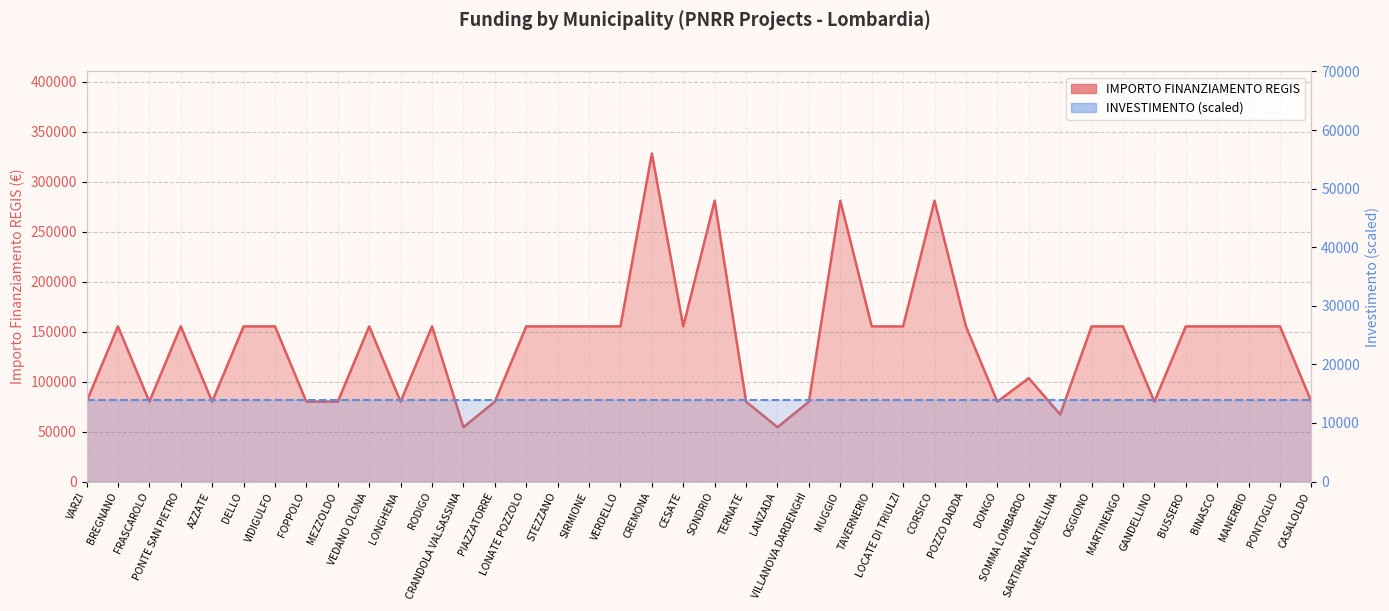

Approximately how many times larger is the value at SONDRIO compared to DONGO?

3.5